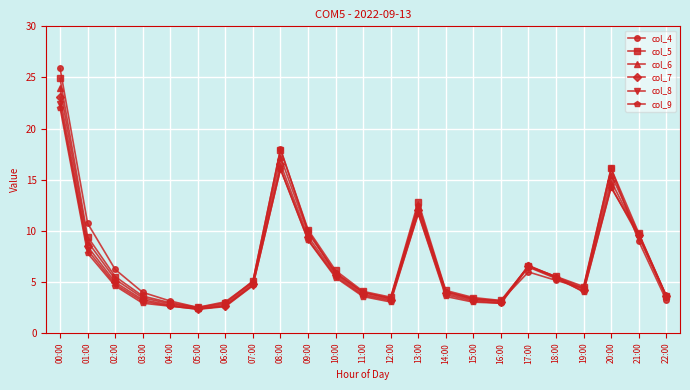

What is the greatest value displayed?

25.9